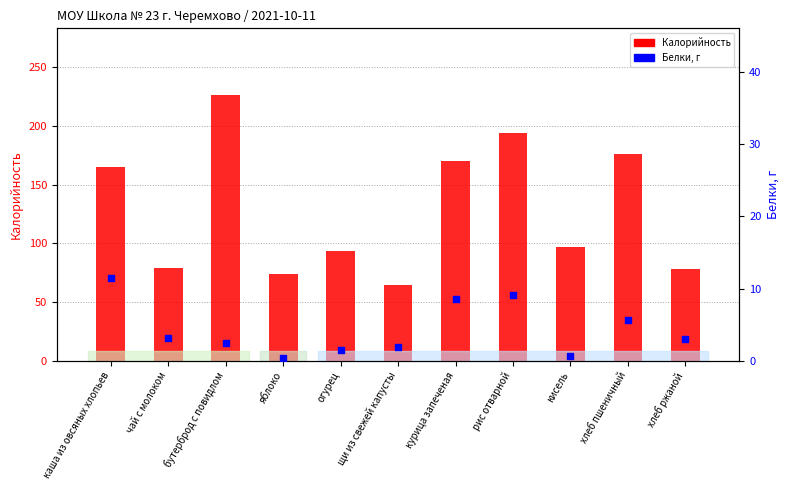

Which series contains the highest Y value?

Калорийность